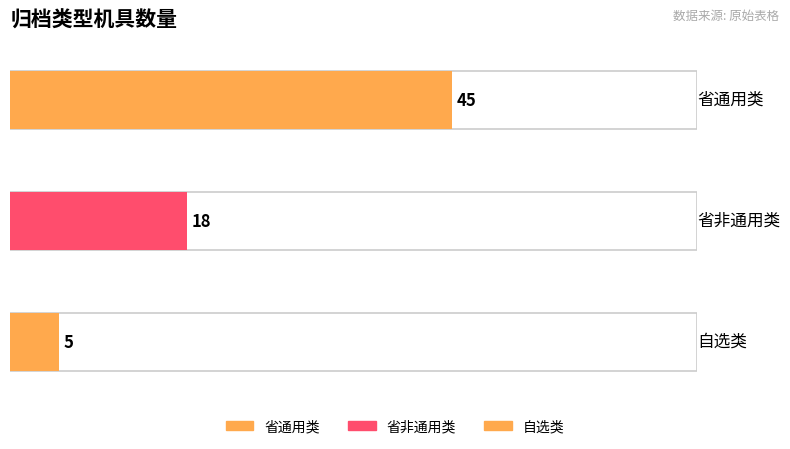

Which has a higher value, 省通用类 or 自选类?

省通用类